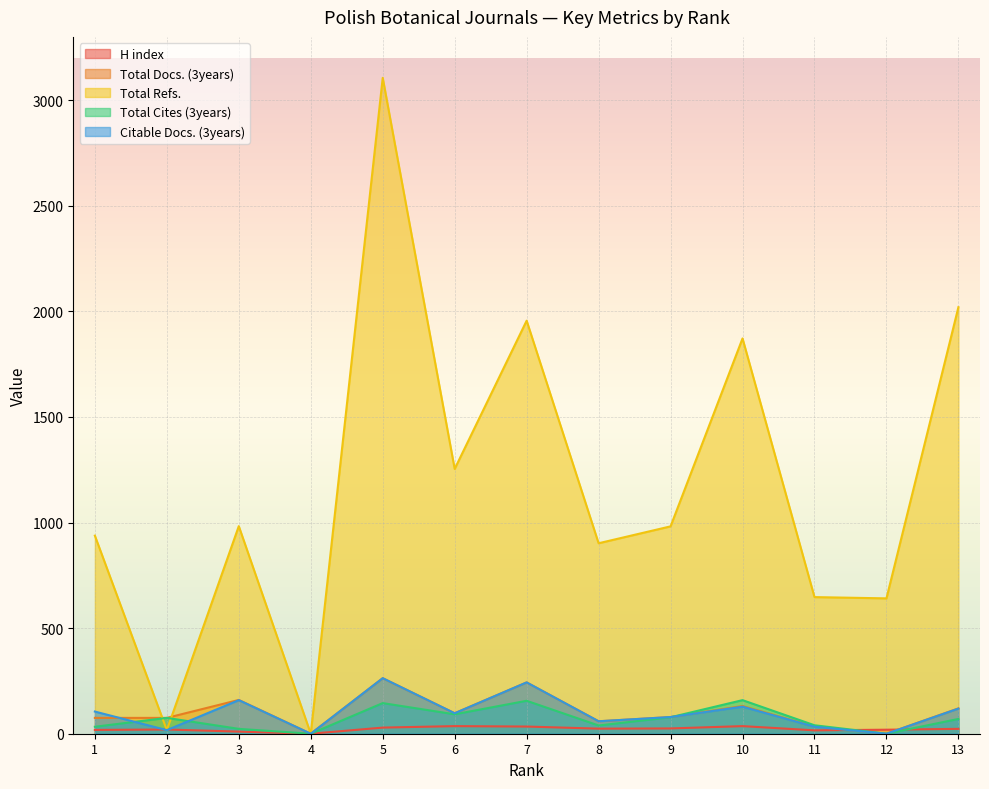

What is the highest value of the Total Docs. (3years) series?

263